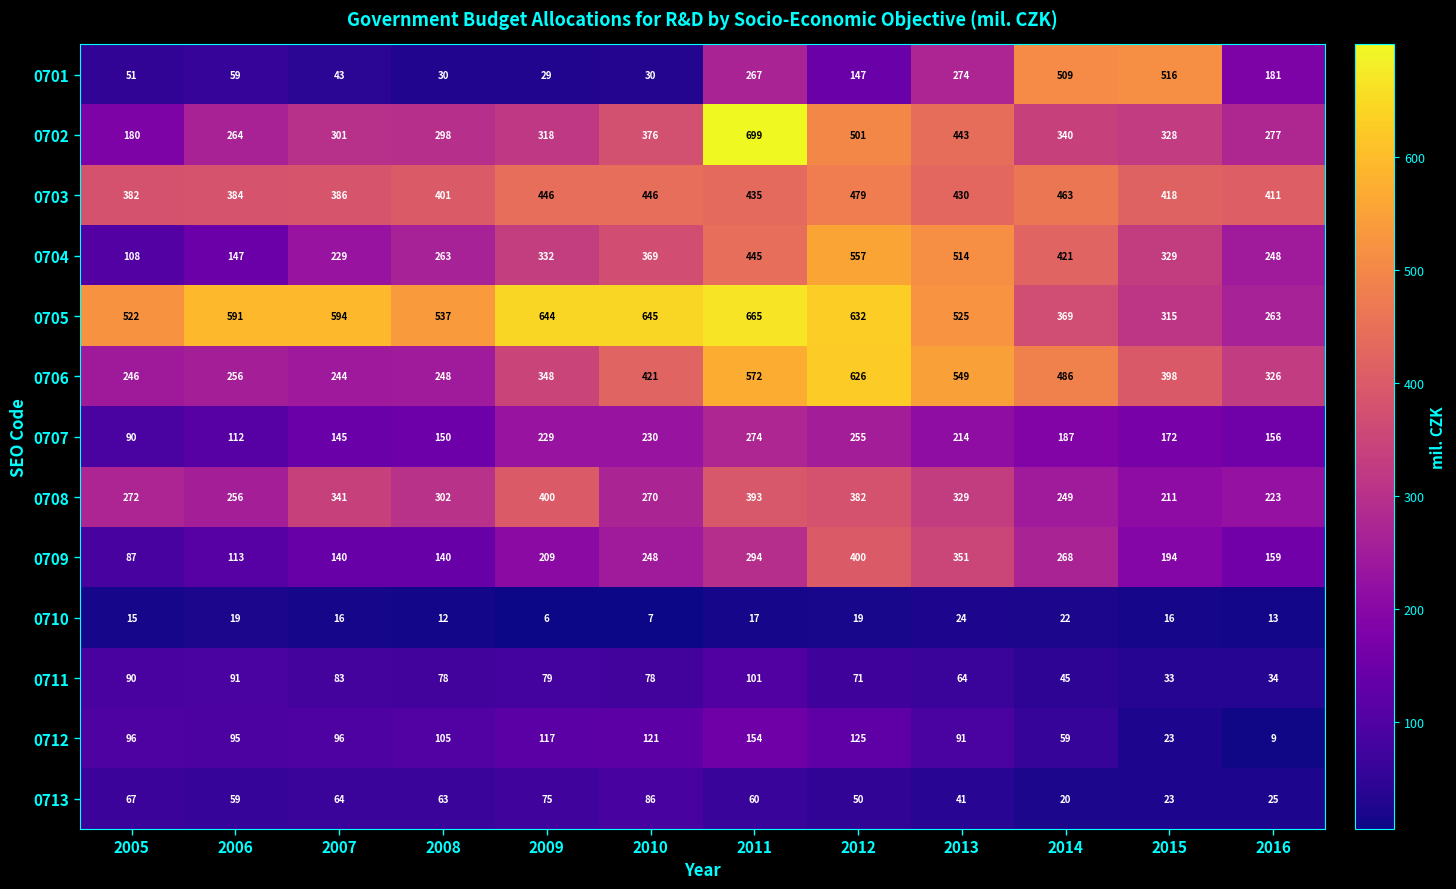

Which series has the largest range (max minus min)?

0702